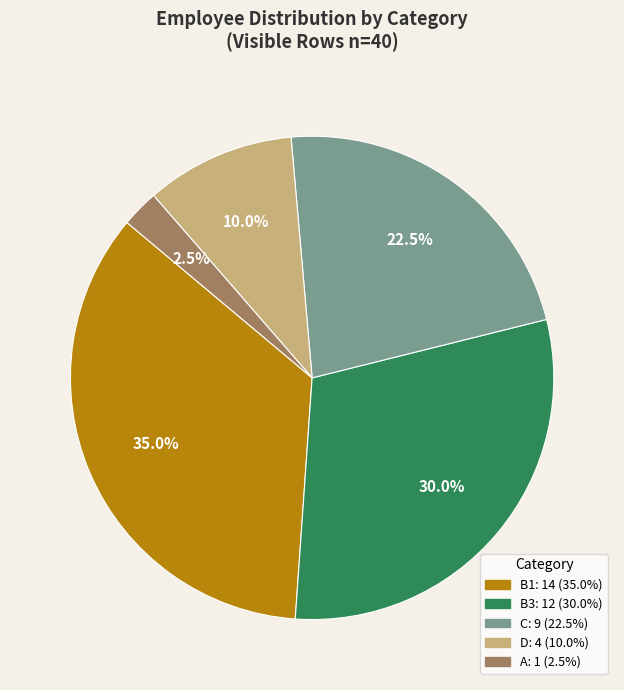

Is there a majority slice in this chart?

No